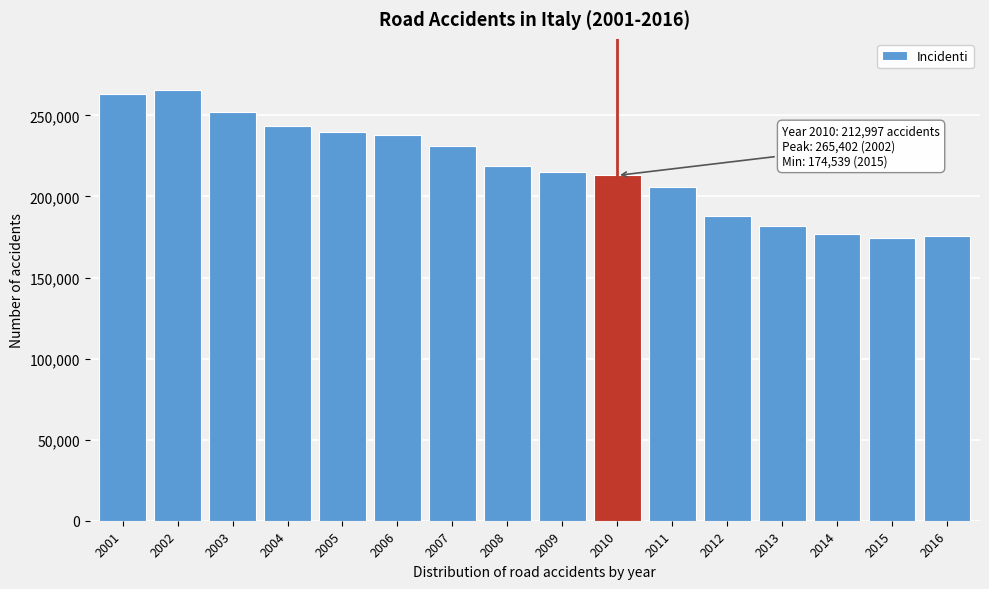

Reading left to right, what are all the values shown in this chart?

263100	265402	252271	243490	240011	238124	230871	218963	215405	212997	205638	188228	181660	177031	174539	175791